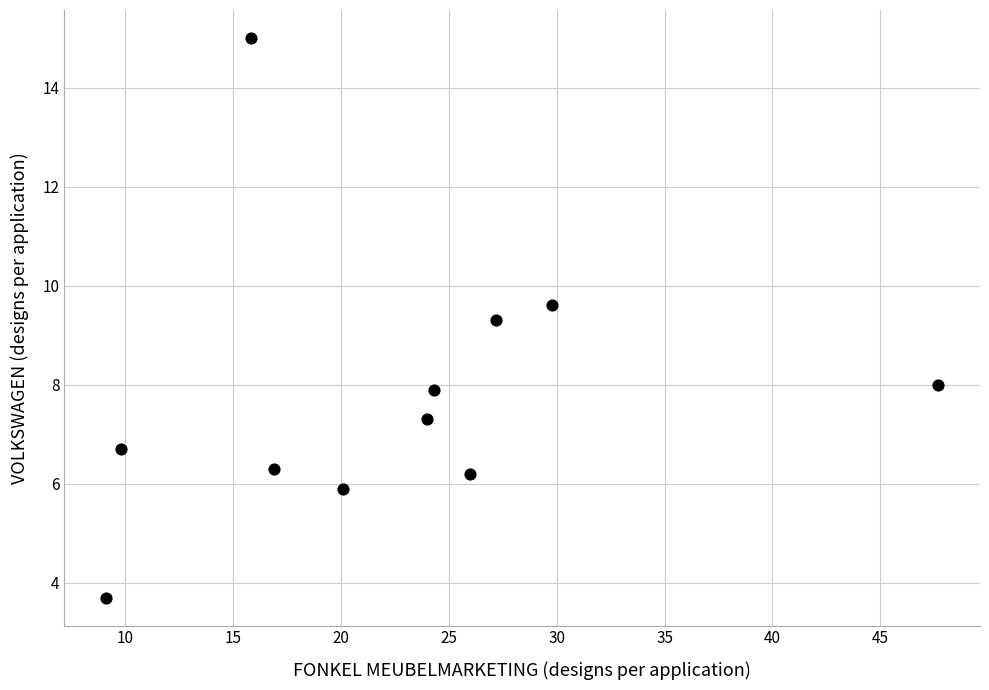

What Y value in the scatter plot is closest to 9?

9.3